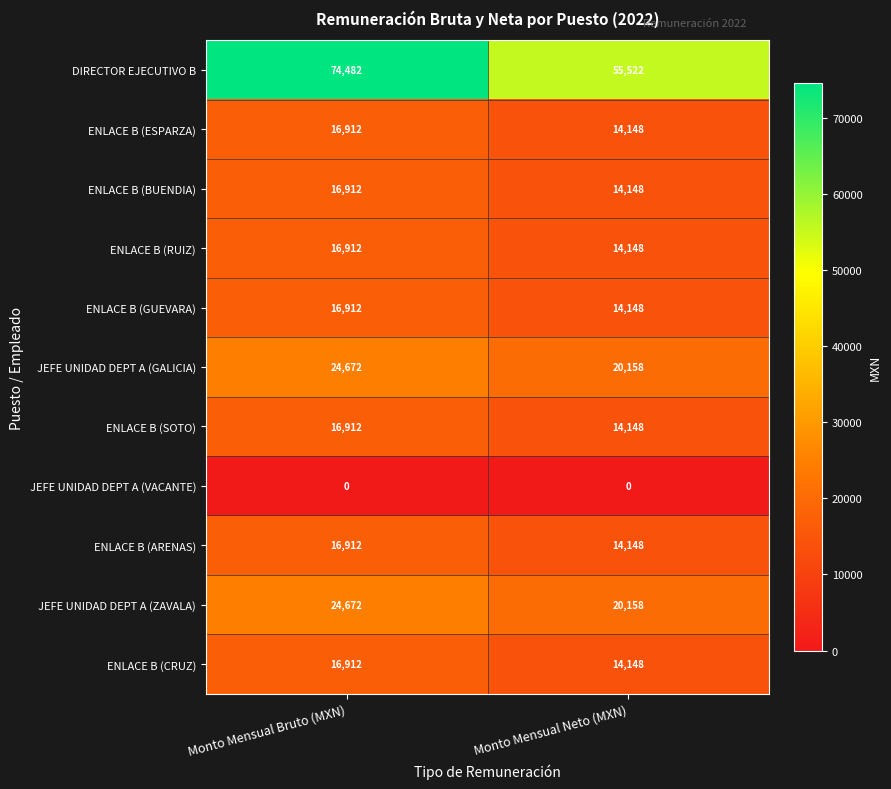

Reading left to right, list all the values displayed in this chart.

DIRECTOR EJECUTIVO B: 74482	55522
ENLACE B (ESPARZA): 16912	14148
ENLACE B (BUENDIA): 16912	14148
ENLACE B (RUIZ): 16912	14148
ENLACE B (GUEVARA): 16912	14148
JEFE UNIDAD DEPT A (GALICIA): 24672	20158
ENLACE B (SOTO): 16912	14148
JEFE UNIDAD DEPT A (VACANTE): 0	0
ENLACE B (ARENAS): 16912	14148
JEFE UNIDAD DEPT A (ZAVALA): 24672	20158
ENLACE B (CRUZ): 16912	14148